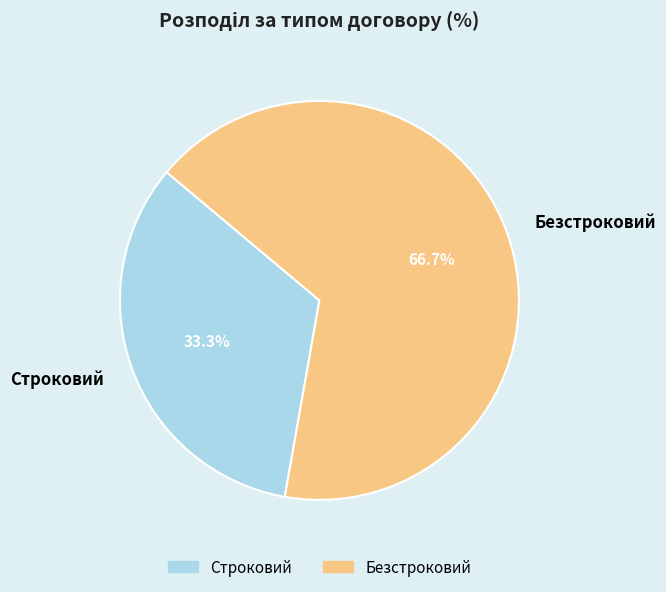

To the nearest percent, what is the combined percentage of Безстроковий and Строковий?

100%